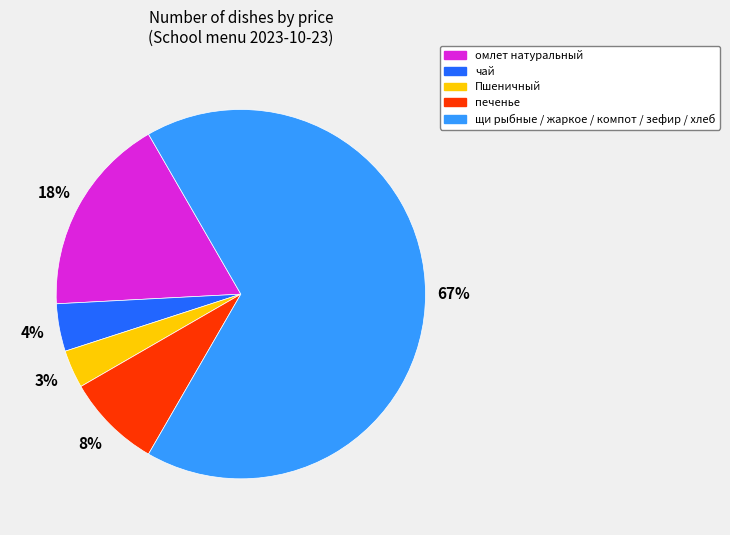

Does any single category account for the majority?

Yes